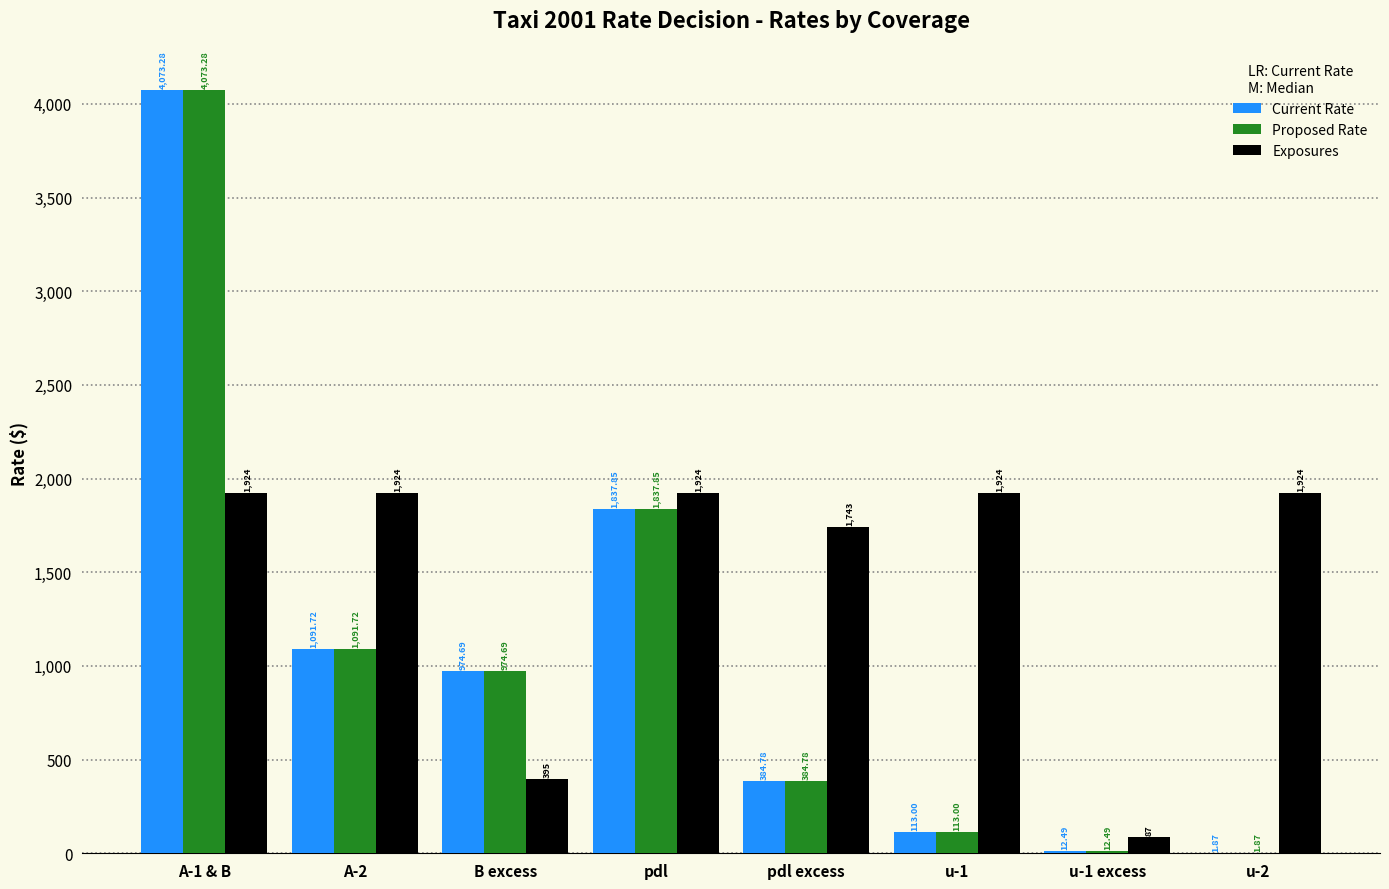

Is it true that Proposed Rate equals 1674.6 at A-2?

False